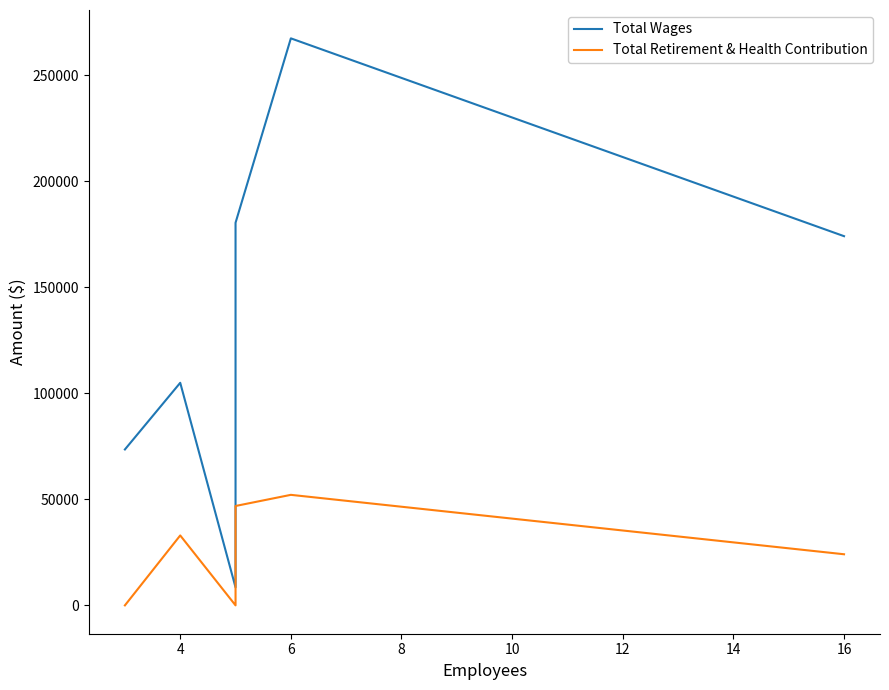

True or false: Total Wages and Total Retirement & Health Contribution intersect in this chart.

False